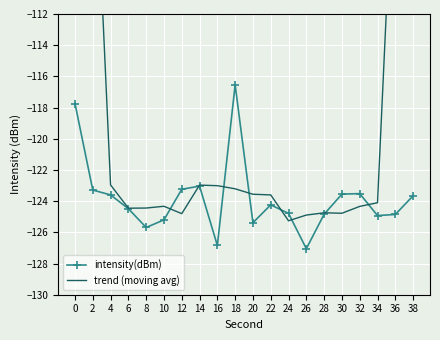

What is the value of the trend (moving avg) point at the 18th from the left?

-124.1